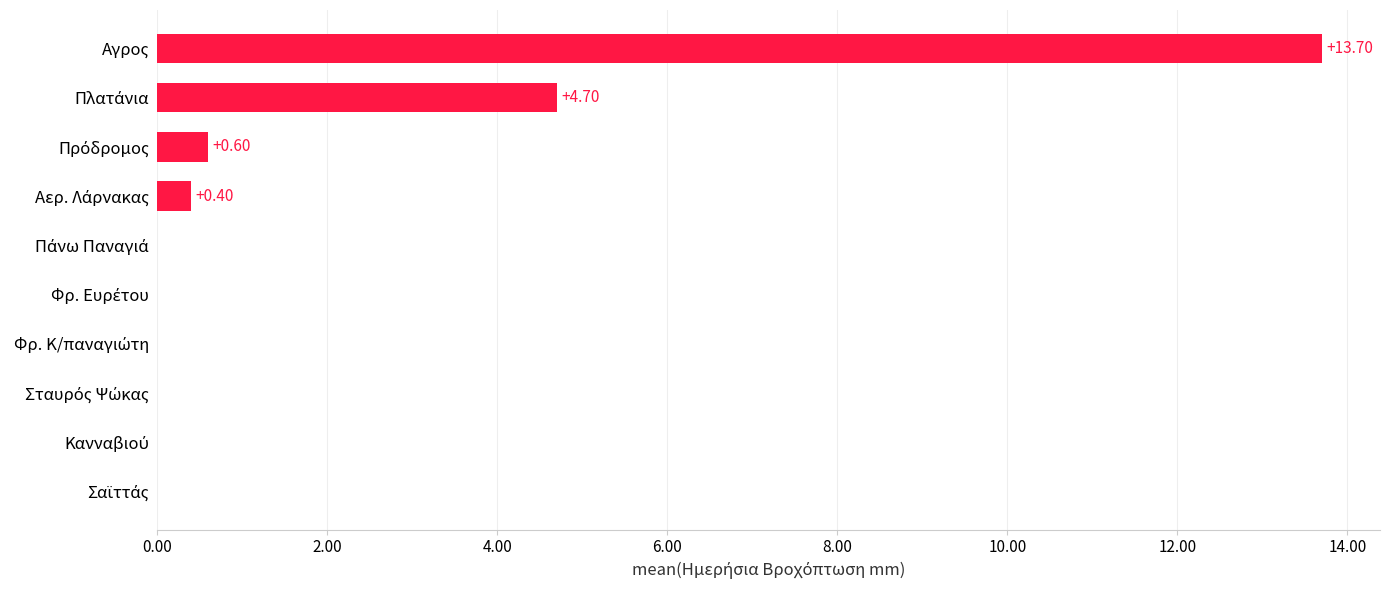

What is the sum of all values?

19.4